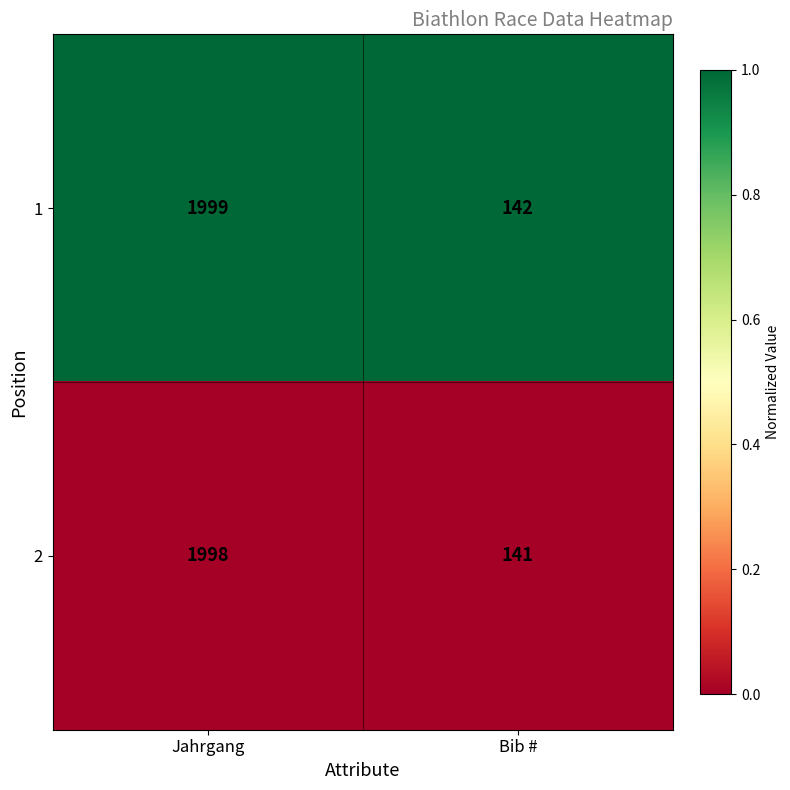

Reading left to right, extract all data points from this chart.

1: Jahrgang=1999	Bib #=142
2: Jahrgang=1998	Bib #=141